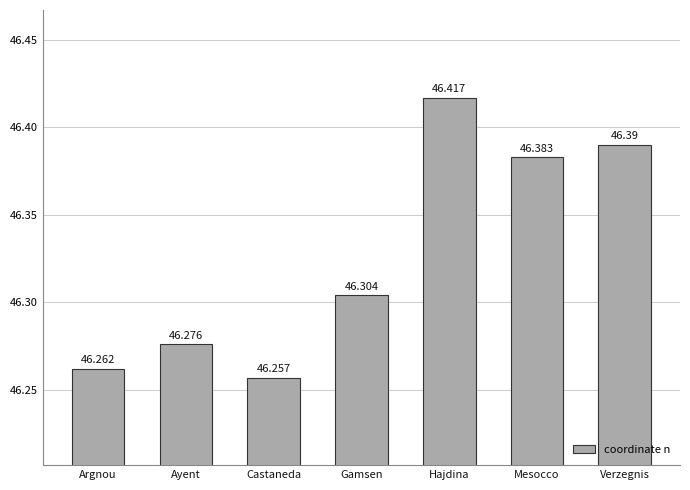

What value does the data have at Ayent?

46.3